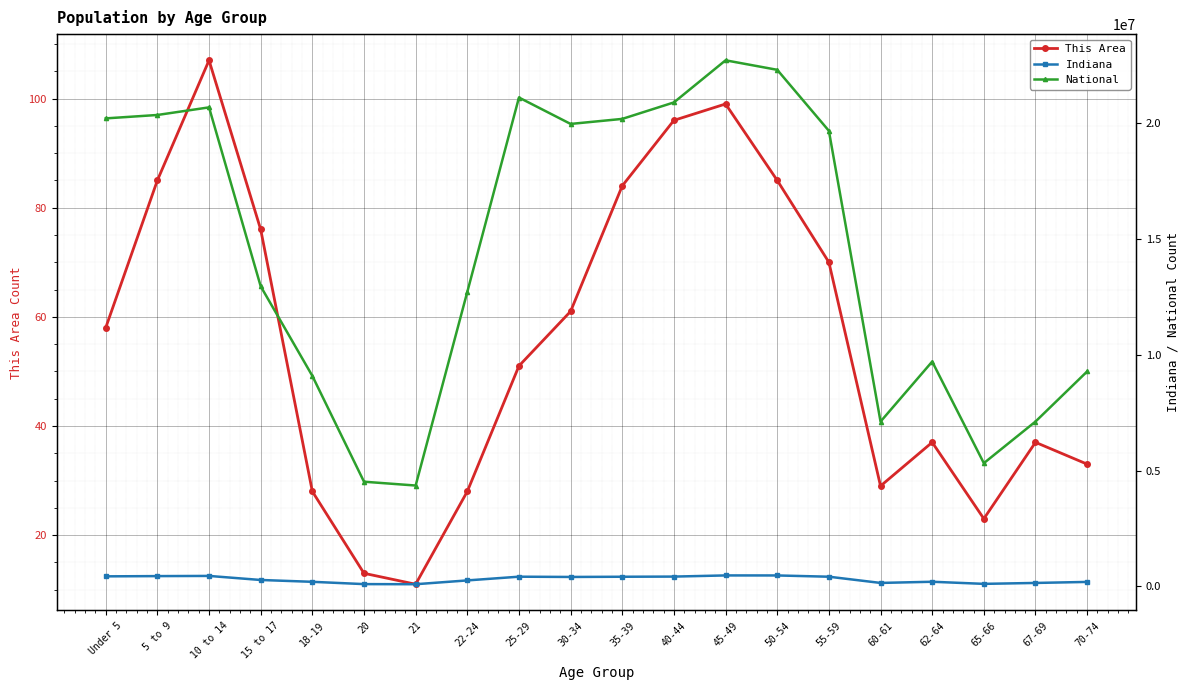

What is the maximum value shown in the chart?

22708591